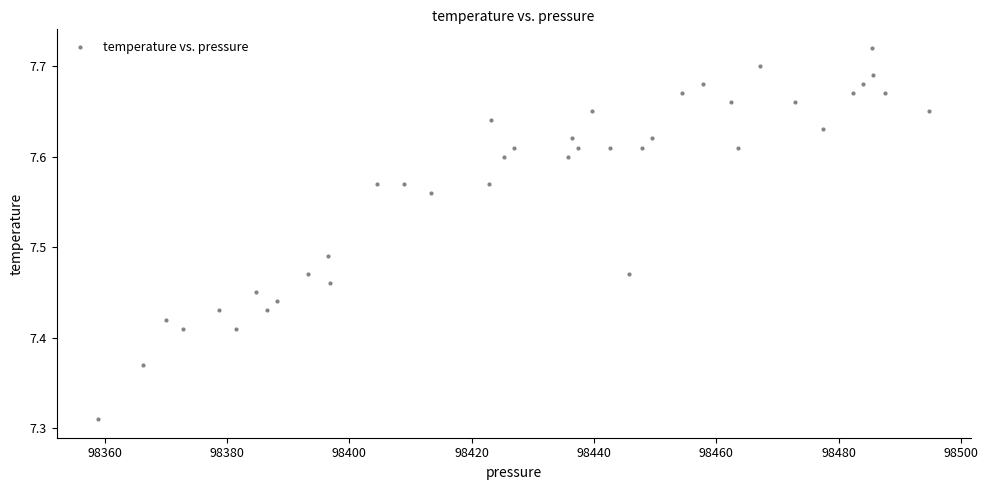

What is the range of X values (max minus min)?

135.8